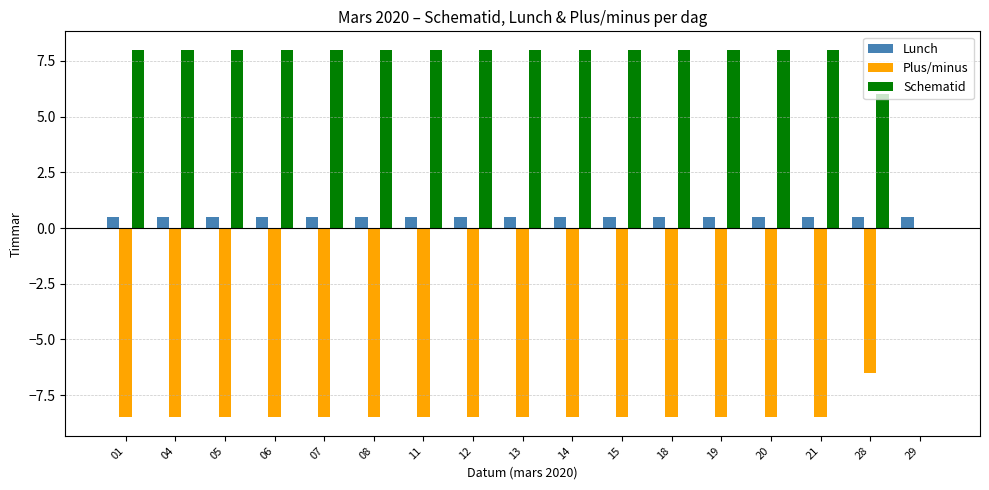

What value does the Lunch series have at 28?

0.5